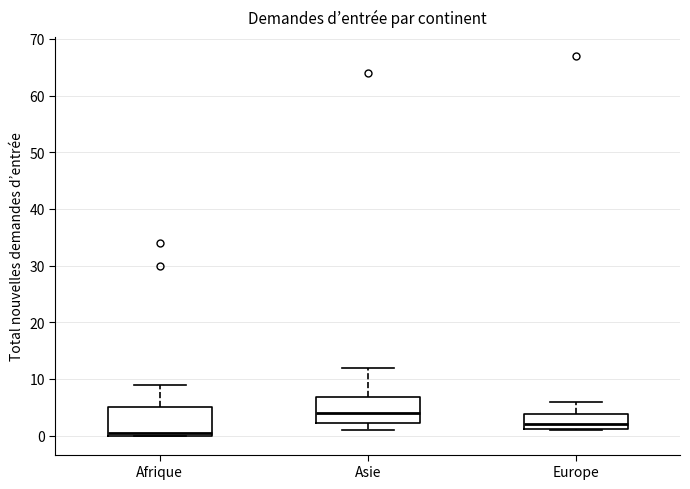

Where does the upper whisker of the box for Asie end on the y-axis? The values are not printed on the chart, so give them approximately, as read against the axis.

12